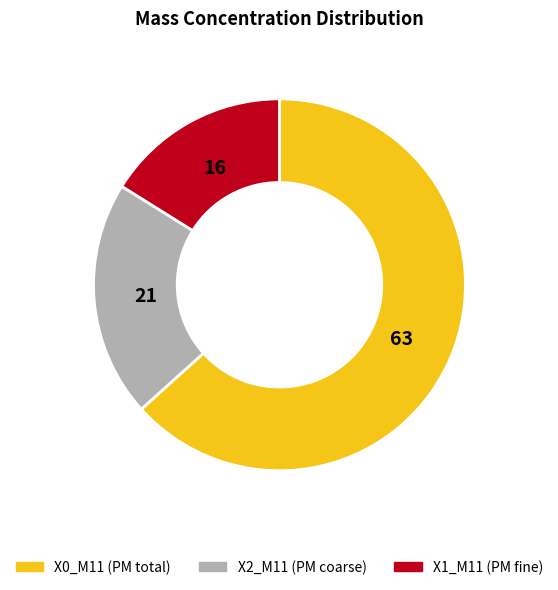

Is the sum of X2_M11 (PM coarse) and X0_M11 (PM total) greater than half?

Yes